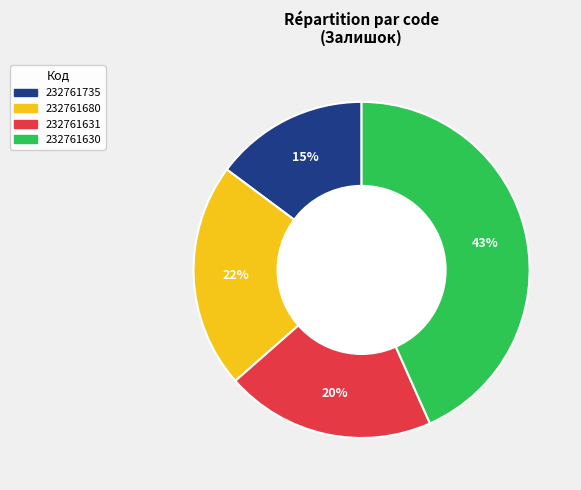

To the nearest percent, what portion does 232761630 represent?

43%